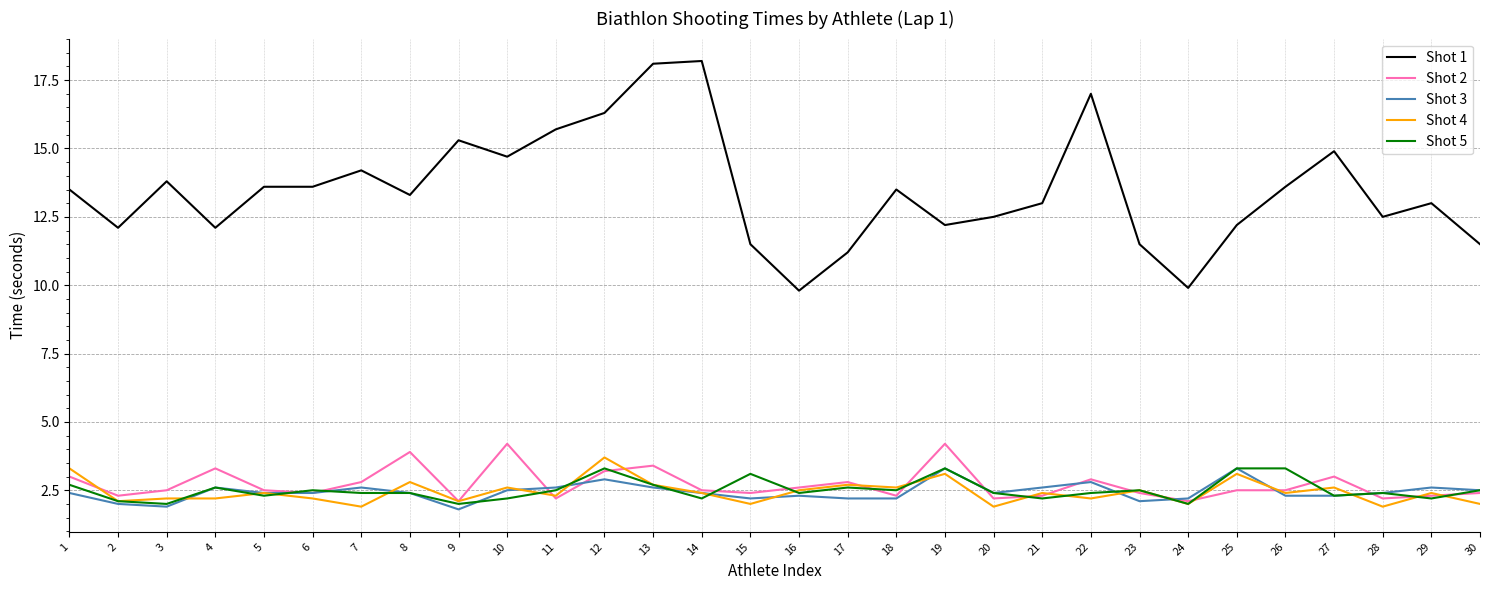

True or false: Shot 2 and Shot 1 intersect in this chart.

False